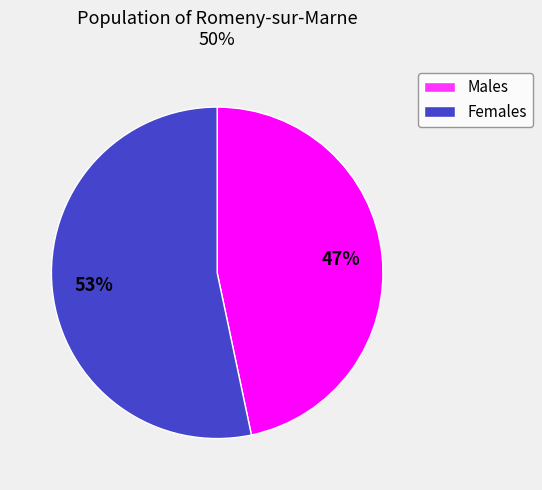

Is there any slice that represents more than half of the pie?

Yes